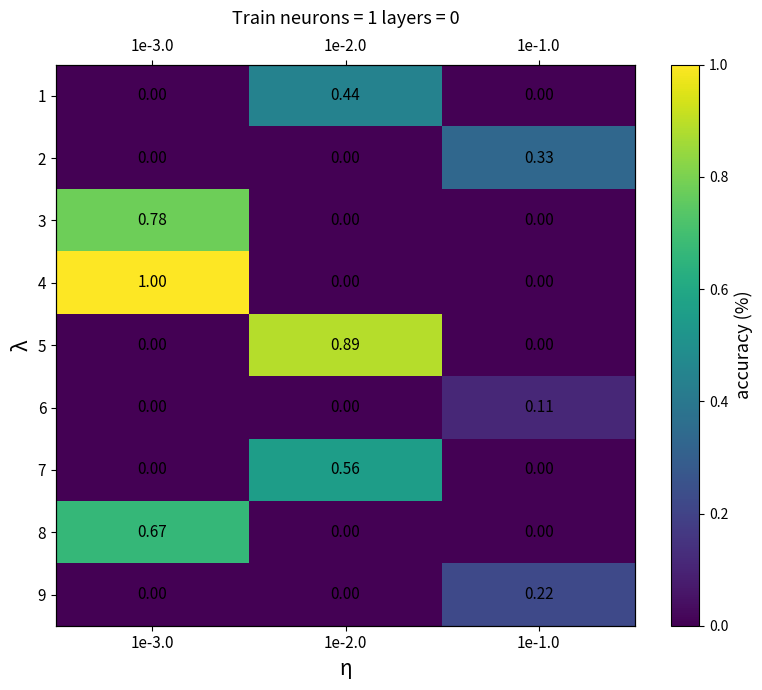

What is the average value of the 2 series?

0.1